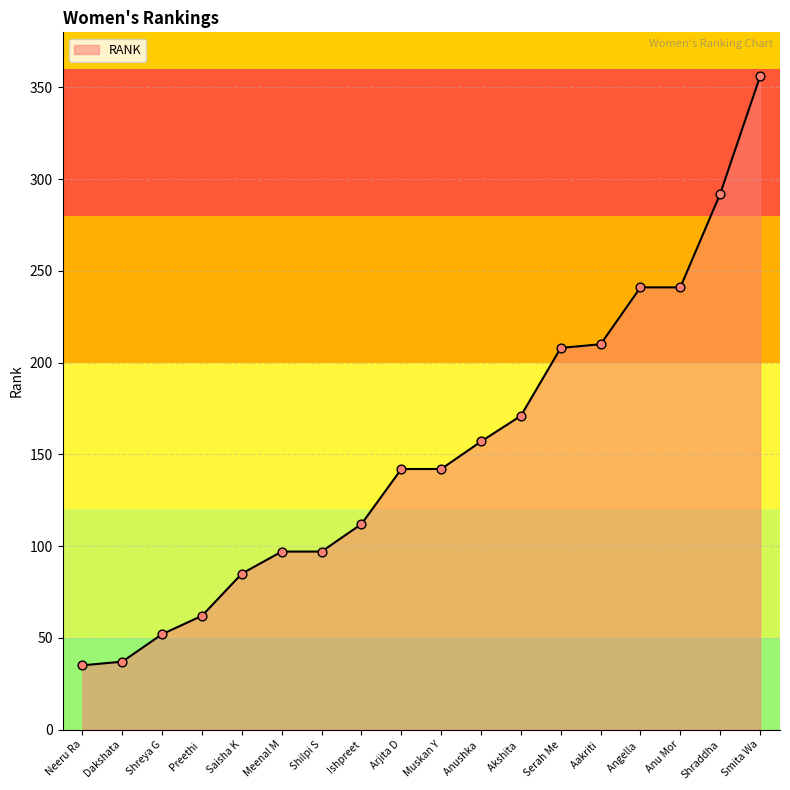

Approximately how many times larger is the value at Muskan Y compared to Anu Mor?

0.6